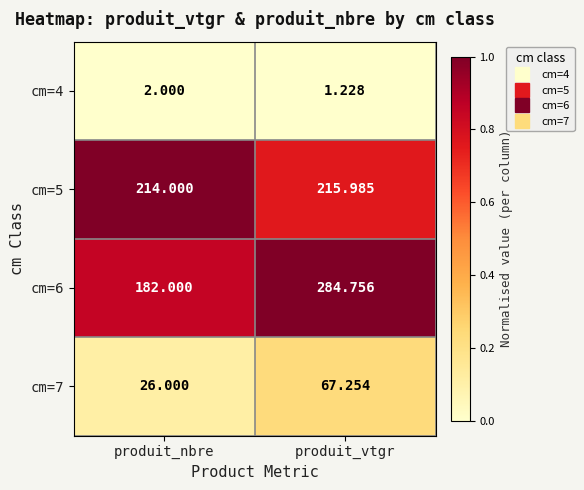

Which series has the largest range (max minus min)?

cm=6